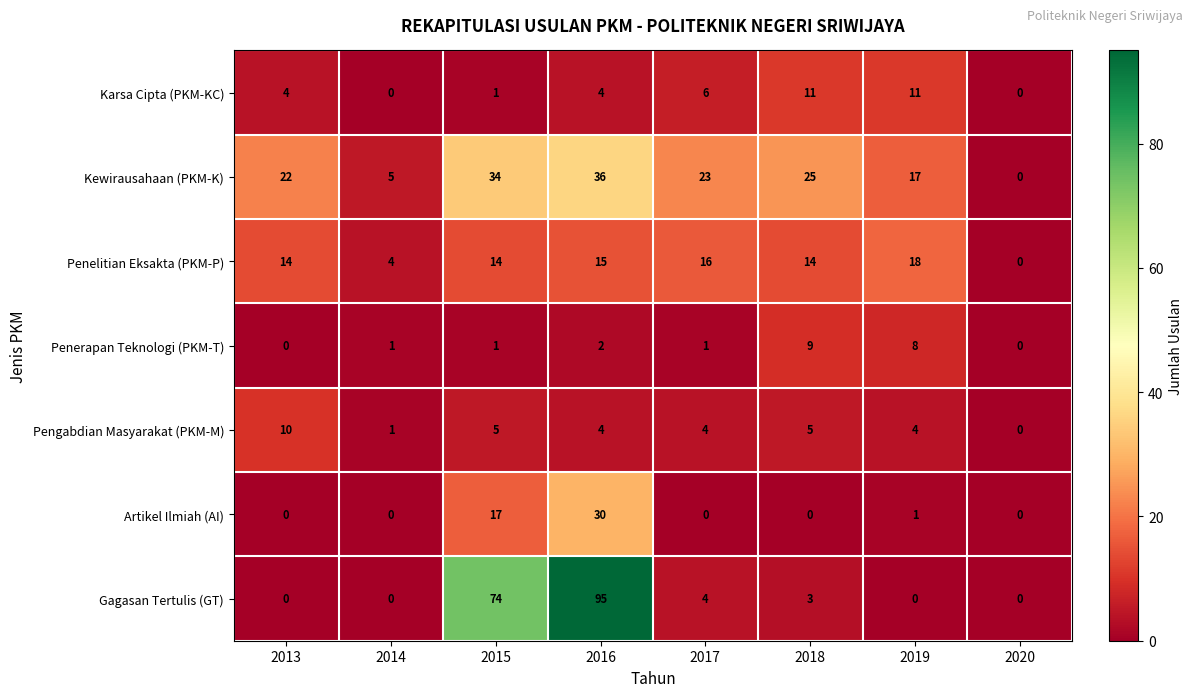

At how many categories does at least one series exceed 52?

2